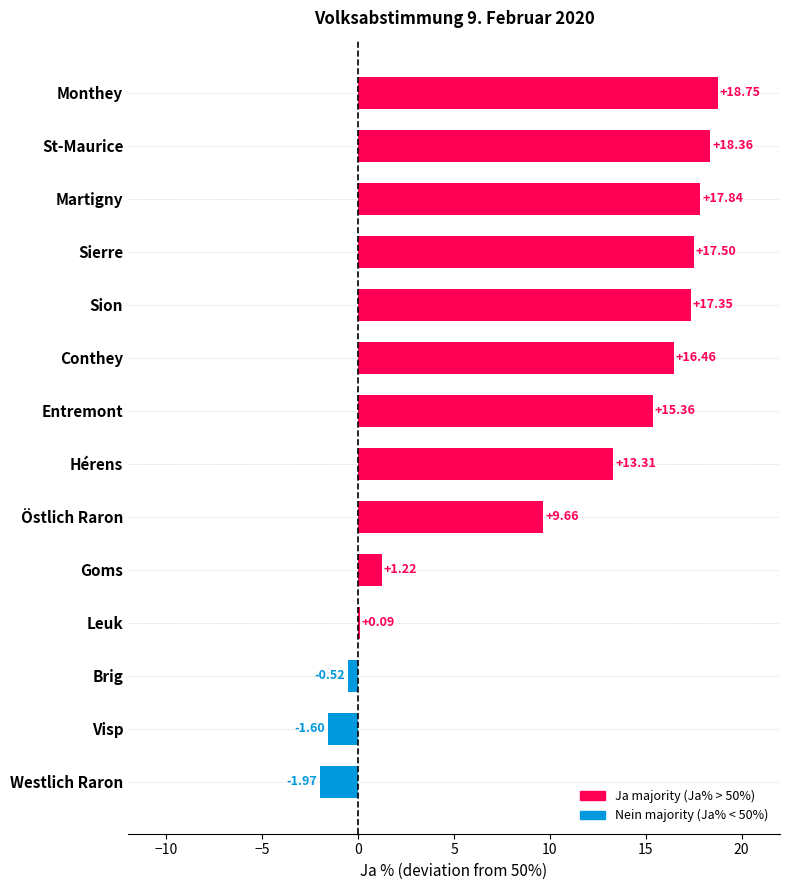

What is the change in value from Sierre to Martigny?

+0.3